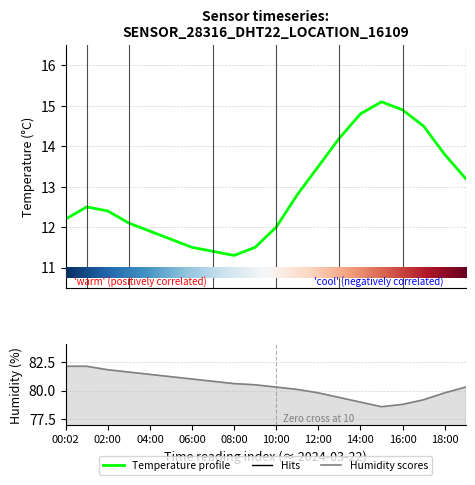

Which has a higher value, 09:00 or 05:00?

05:00